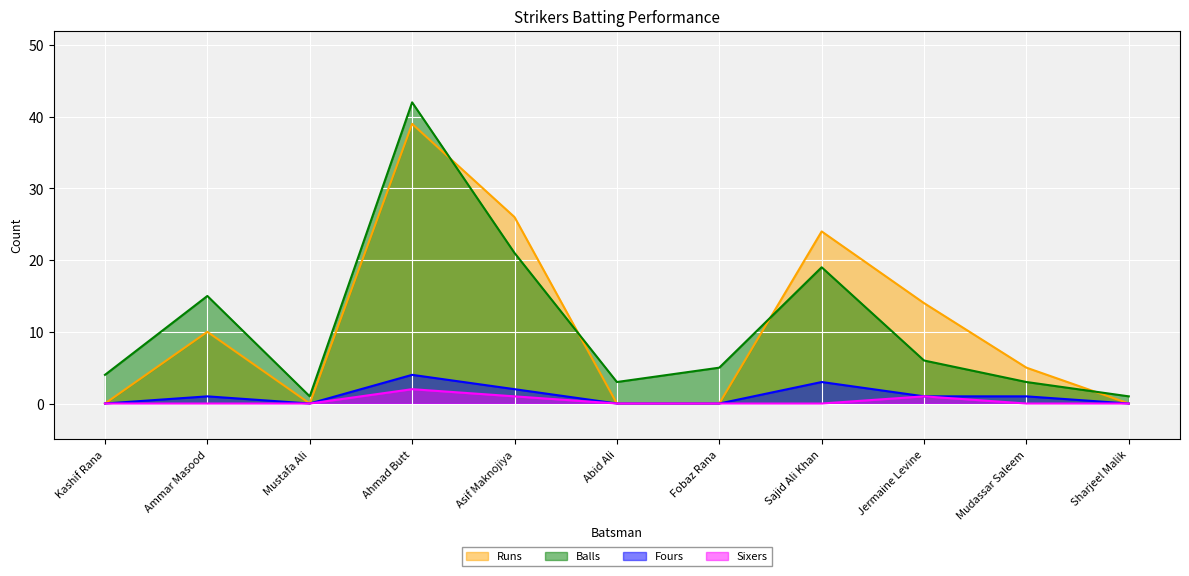

Reading left to right, transcribe all the data shown in this chart.

Runs: Kashif Rana=0	Ammar Masood=10	Mustafa Ali=0	Ahmad Butt=39	Asif Maknojiya=26	Abid Ali=0	Fobaz Rana=0	Sajid Ali Khan=24	Jermaine Levine=14	Mudassar Saleem=5	Sharjeel Malik=0
Balls: Kashif Rana=4	Ammar Masood=15	Mustafa Ali=1	Ahmad Butt=42	Asif Maknojiya=21	Abid Ali=3	Fobaz Rana=5	Sajid Ali Khan=19	Jermaine Levine=6	Mudassar Saleem=3	Sharjeel Malik=1
Fours: Kashif Rana=0	Ammar Masood=1	Mustafa Ali=0	Ahmad Butt=4	Asif Maknojiya=2	Abid Ali=0	Fobaz Rana=0	Sajid Ali Khan=3	Jermaine Levine=1	Mudassar Saleem=1	Sharjeel Malik=0
Sixers: Kashif Rana=0	Ammar Masood=0	Mustafa Ali=0	Ahmad Butt=2	Asif Maknojiya=1	Abid Ali=0	Fobaz Rana=0	Sajid Ali Khan=0	Jermaine Levine=1	Mudassar Saleem=0	Sharjeel Malik=0